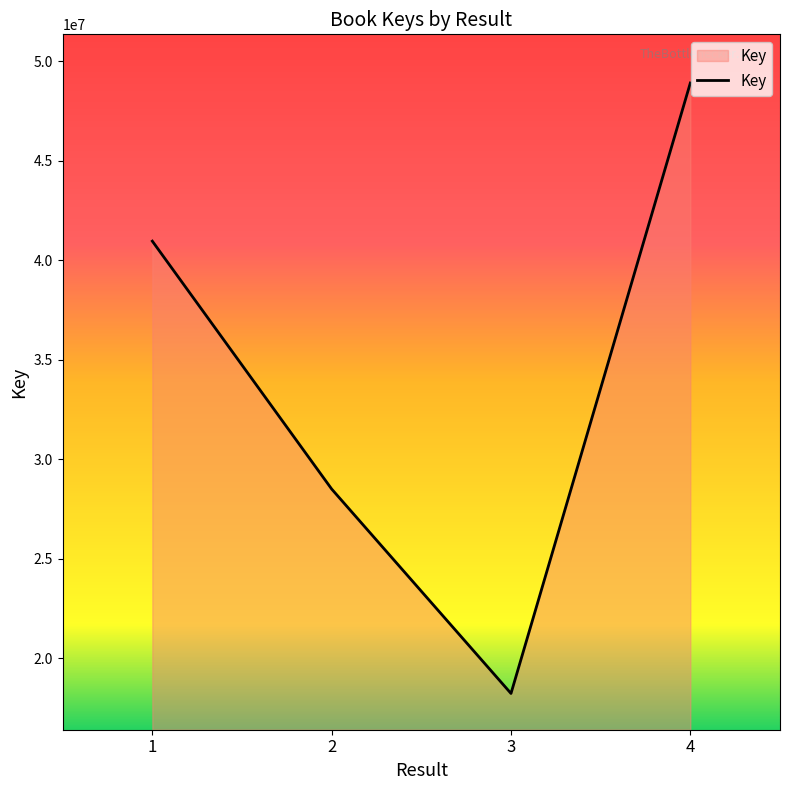

Between 4 and 1, which is larger?

4